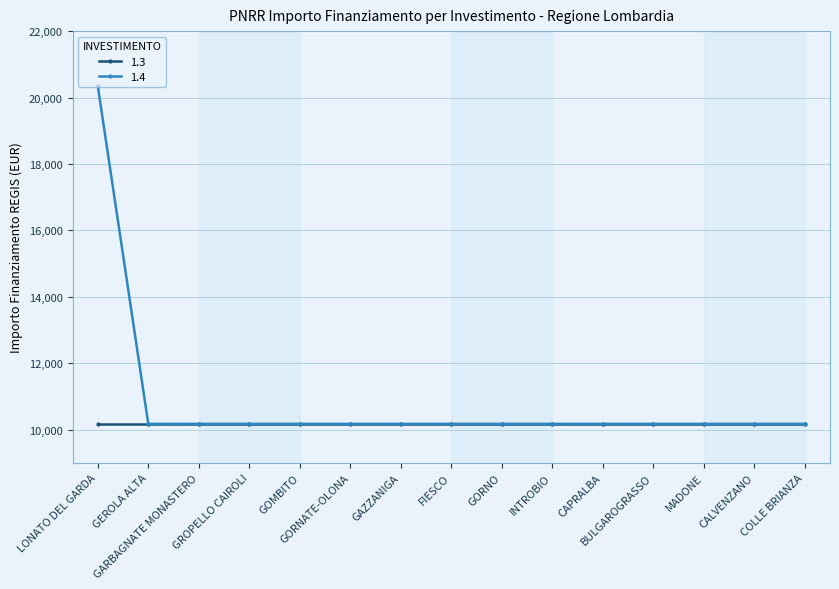

Which series has the largest range (max minus min)?

1.4